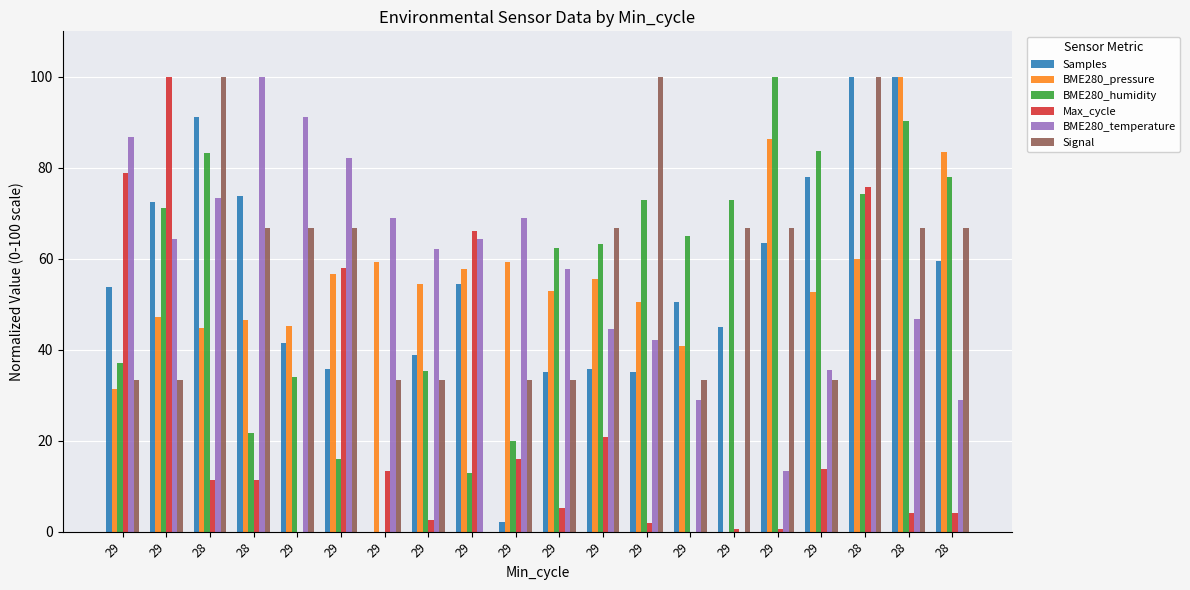

Reading right to left, list all the values displayed in this chart.

Samples: 28=59.4	28=100.0	28=100.0	29=78.0	29=63.4	29=45.0	29=50.4	29=35.1	29=35.8	29=35.1	29=2.1	29=54.5	29=38.9	29=0.0	29=35.7	29=41.5	28=73.7	28=91.3	29=72.4	29=53.7
BME280_pressure: 28=83.5	28=100.0	28=59.9	29=52.7	29=86.3	29=0.0	29=40.8	29=50.5	29=55.6	29=53.0	29=59.4	29=57.9	29=54.5	29=59.4	29=56.6	29=45.3	28=46.5	28=44.8	29=47.2	29=31.5
BME280_humidity: 28=77.9	28=90.3	28=74.3	29=83.6	29=100.0	29=73.0	29=65.0	29=73.0	29=63.3	29=62.4	29=19.9	29=12.8	29=35.4	29=0.0	29=15.9	29=34.1	28=21.7	28=83.2	29=71.2	29=37.2
Max_cycle: 28=4.2	28=4.2	28=75.7	29=13.8	29=0.5	29=0.6	29=0.0	29=1.9	29=20.7	29=5.1	29=16.1	29=66.1	29=2.6	29=13.3	29=57.9	29=0.0	28=11.4	28=11.3	29=100.0	29=78.8
BME280_temperature: 28=28.9	28=46.7	28=33.3	29=35.6	29=13.3	29=0.0	29=28.9	29=42.2	29=44.4	29=57.8	29=68.9	29=64.4	29=62.2	29=68.9	29=82.2	29=91.1	28=100.0	28=73.3	29=64.4	29=86.7
Signal: 28=66.7	28=66.7	28=100.0	29=33.3	29=66.7	29=66.7	29=33.3	29=100.0	29=66.7	29=33.3	29=33.3	29=0.0	29=33.3	29=33.3	29=66.7	29=66.7	28=66.7	28=100.0	29=33.3	29=33.3